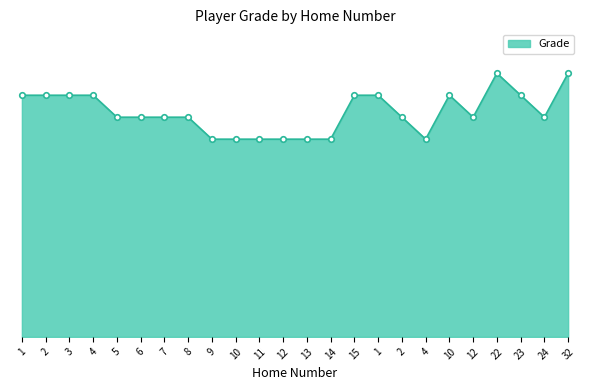

True or false: the data shows 9 at 13.

True